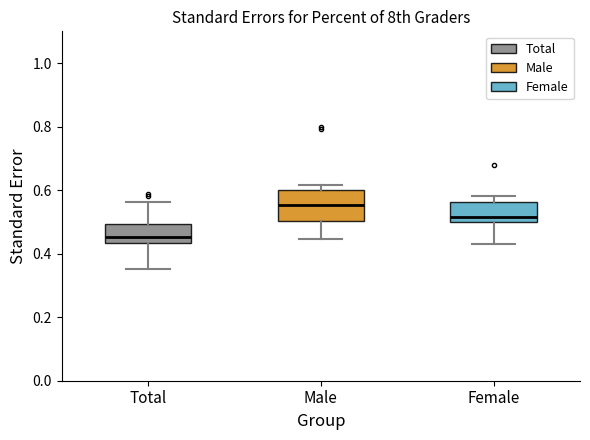

Reading left to right, read every box against the y-axis: the position of its median line, the range the box covers, and the ends of its whiskers. The values are not printed on the chart, so give them approximately, as read against the axis.

Total: median 0.46, box 0.44 to 0.50, whiskers 0.36 to 0.56
Male: median 0.56, box 0.50 to 0.60, whiskers 0.44 to 0.62
Female: median 0.52, box 0.50 to 0.56, whiskers 0.44 to 0.58